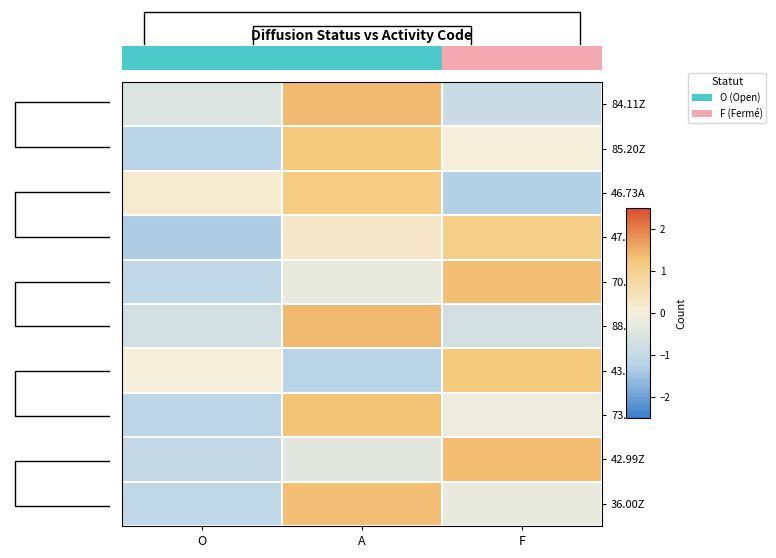

Reading left to right, transcribe all the data shown in this chart.

84.11Z: O=-0.5	A=1.4	F=-0.9
85.20Z: O=-1.2	A=1.2	F=0.0
46.73A: O=0.2	A=1.1	F=-1.3
47.81Z: O=-1.3	A=0.3	F=1.1
70.2C: O=-1.1	A=-0.3	F=1.3
88.99B: O=-0.7	A=1.4	F=-0.7
43.21A: O=0.0	A=-1.2	F=1.2
73.20Z: O=-1.1	A=1.3	F=-0.2
42.99Z: O=-1.0	A=-0.4	F=1.4
36.00Z: O=-1.1	A=1.3	F=-0.3